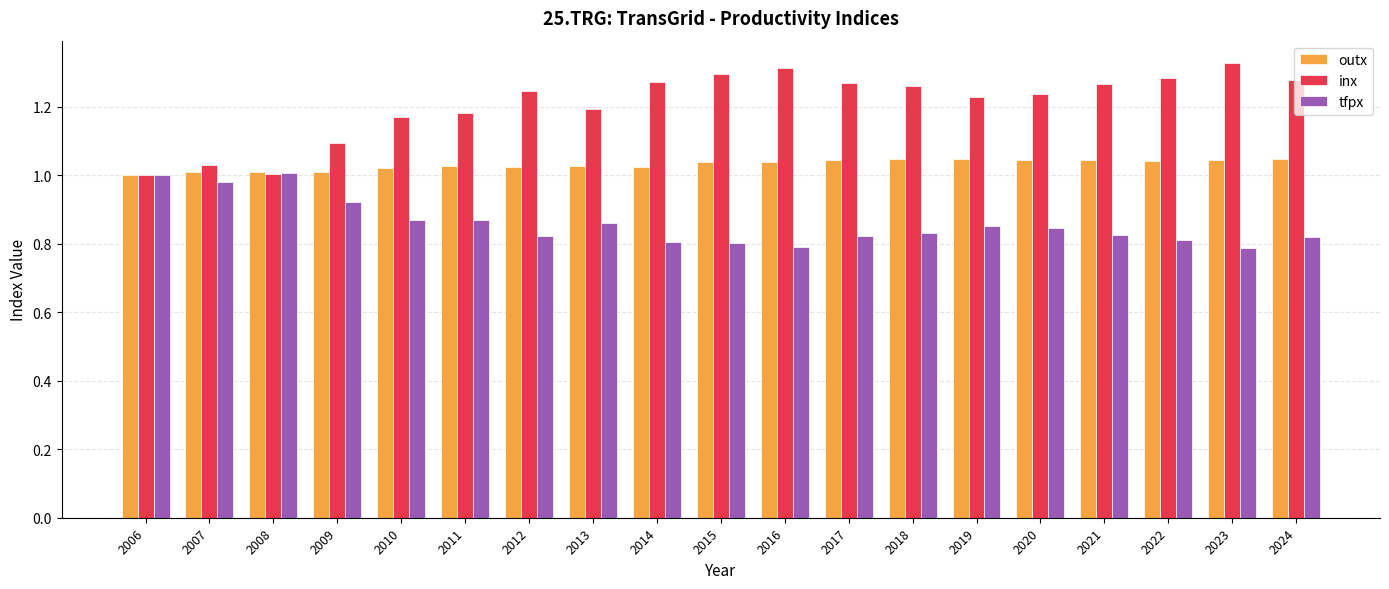

Which series has the largest total across all categories?

inx